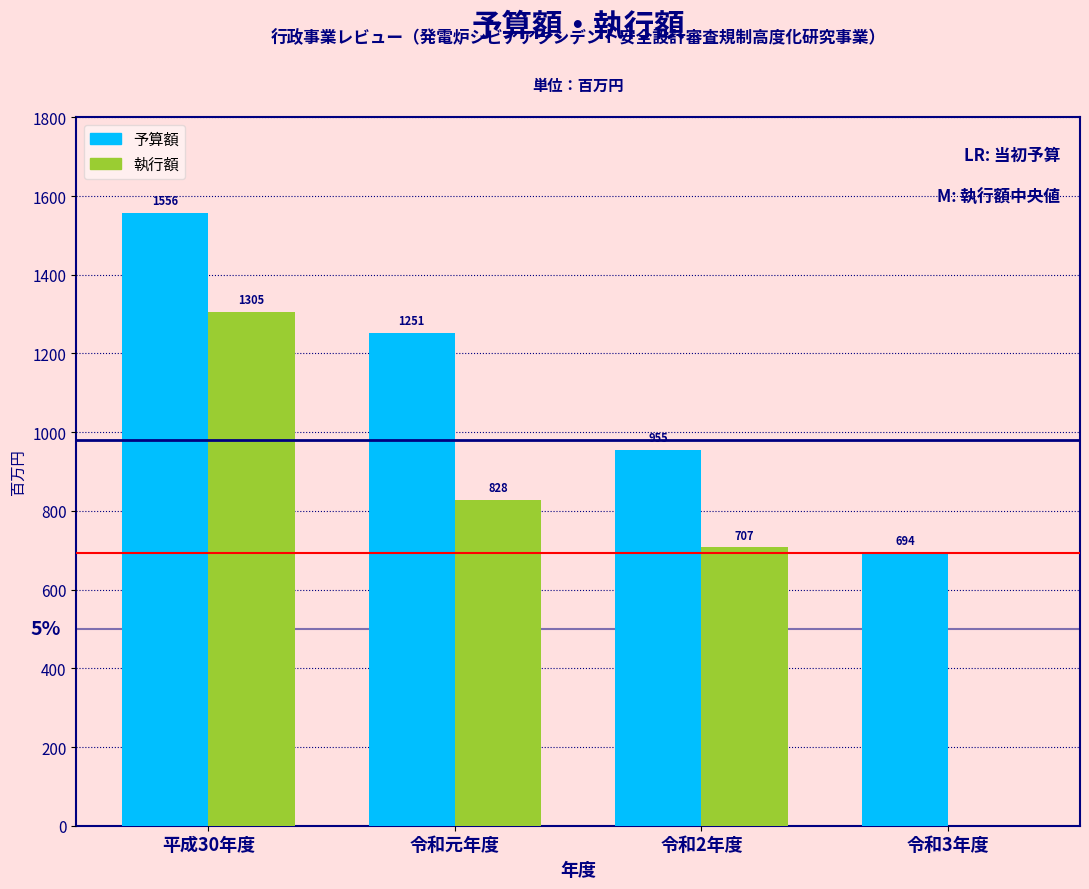

Reading right to left, list all the values displayed in this chart.

予算額: 令和3年度=694	令和2年度=955	令和元年度=1251	平成30年度=1556
執行額: 令和3年度=0	令和2年度=707	令和元年度=828	平成30年度=1305